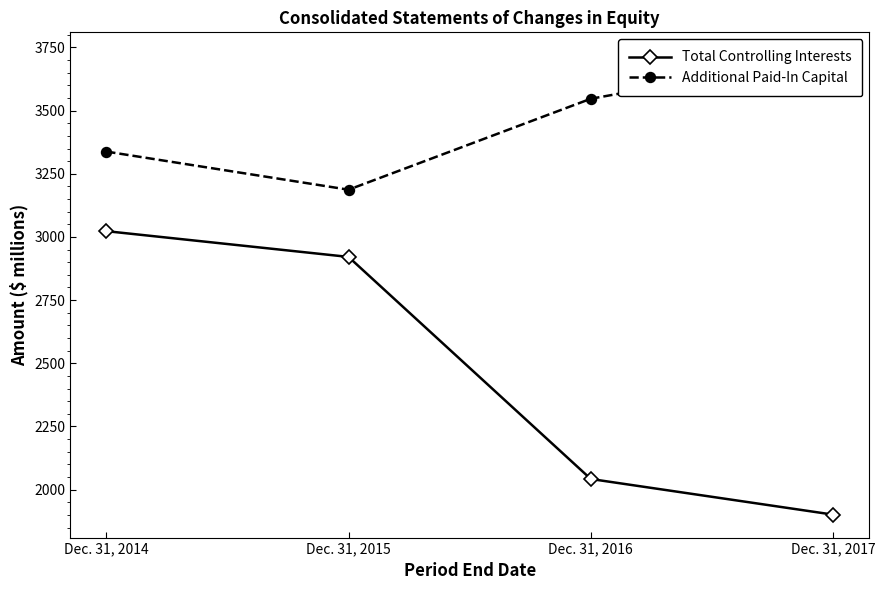

True or false: Additional Paid-In Capital has more than 0 interior local peaks.

False